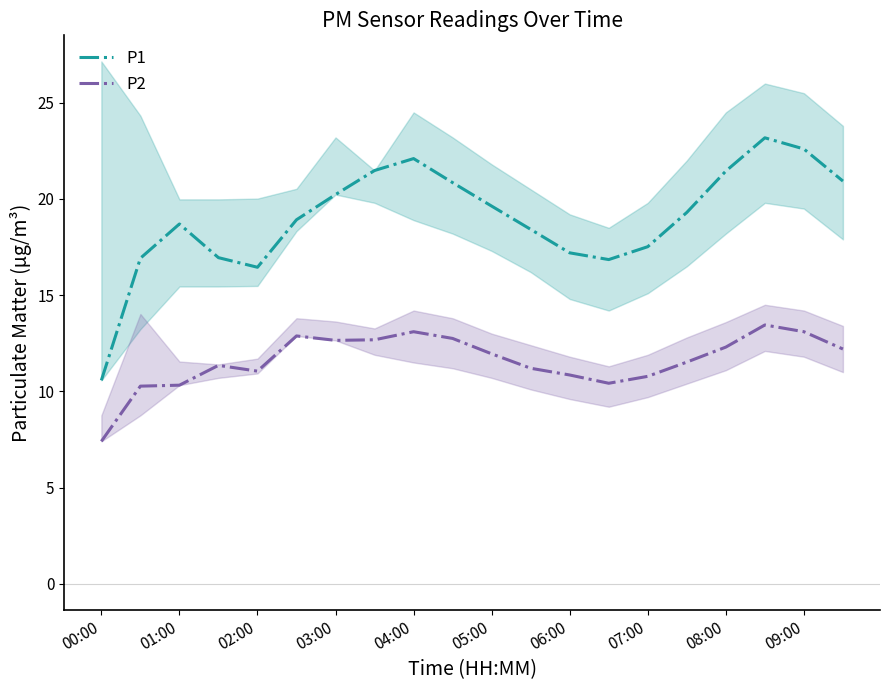

Does the chart have visible grid lines?

No